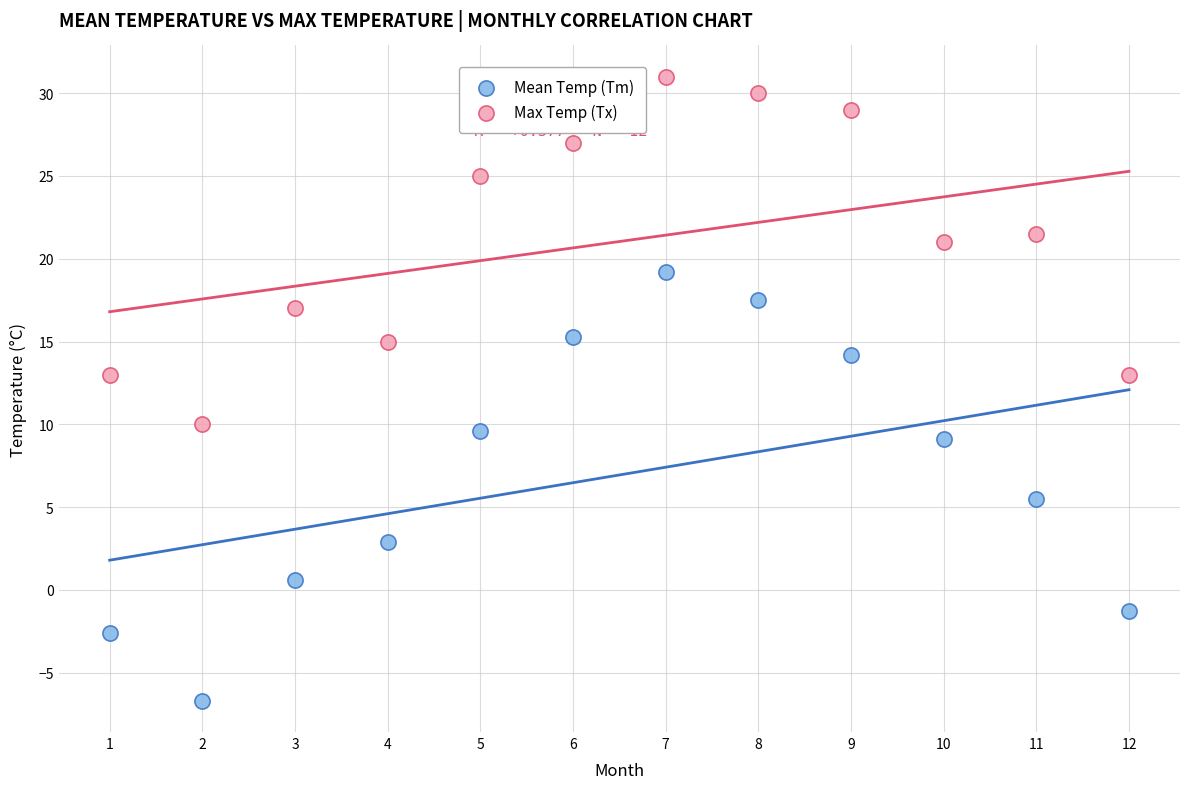

Across all data points, what is the range of X values (max minus min)?

11.0